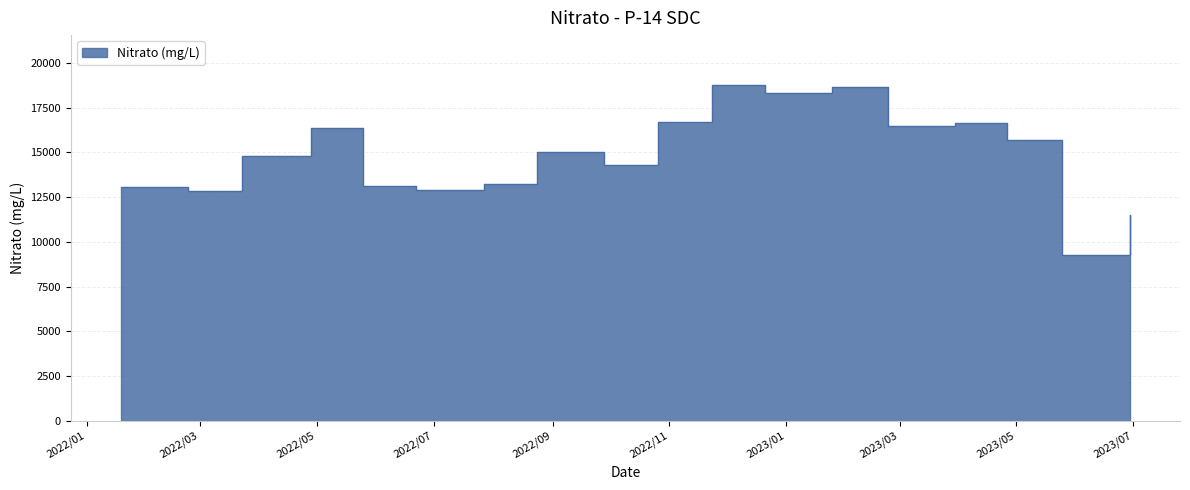

Reading left to right, what are all the values shown in this chart?

13095.1	12847.2	14795.0	16344.5	13139.3	12891.4	13219.0	14998.7	14325.8	16707.5	18748.3	18305.6	18670.2	16457.4	16636.7	15707.0	9288.7	11516.6